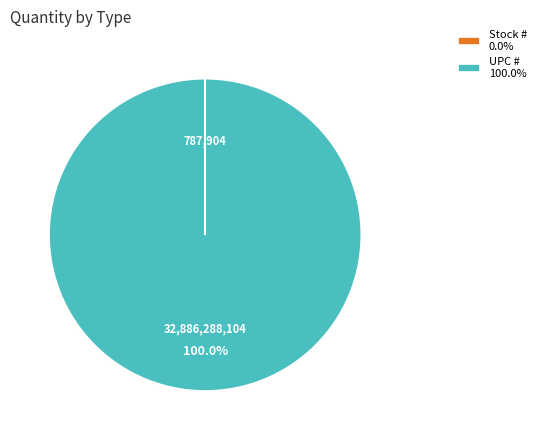

Does UPC # 100.0% represent more than half of the total?

Yes